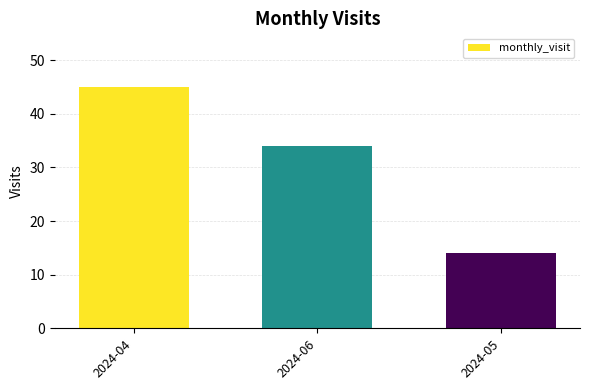

At which label does the data first exceed 34?

2024-04